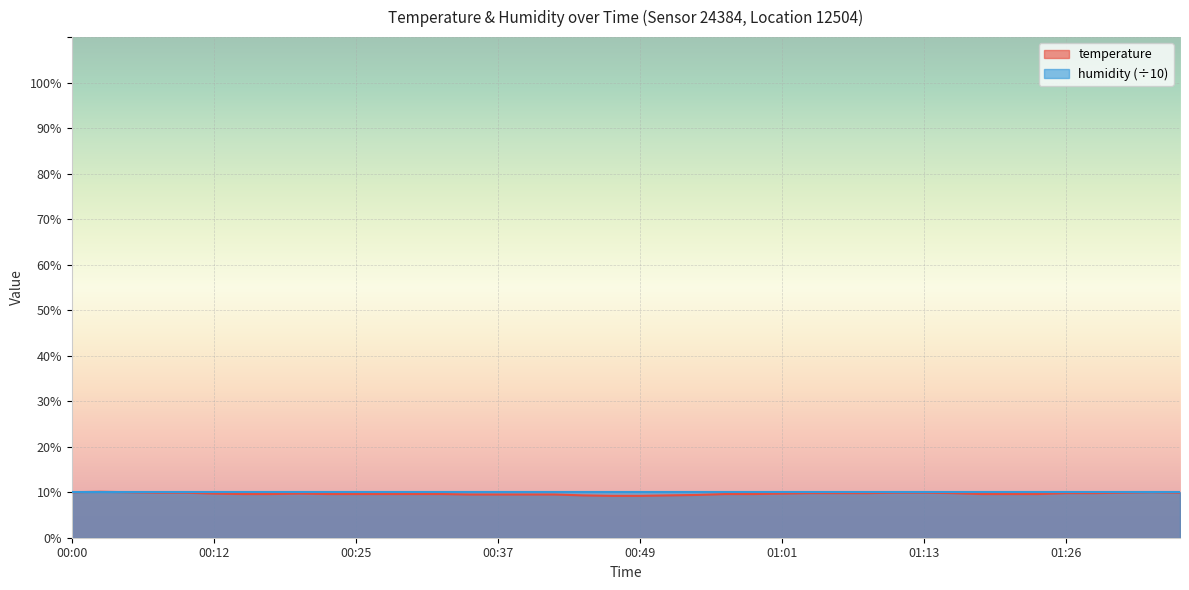

The value at 00:10 is 2.3. True or false?

False